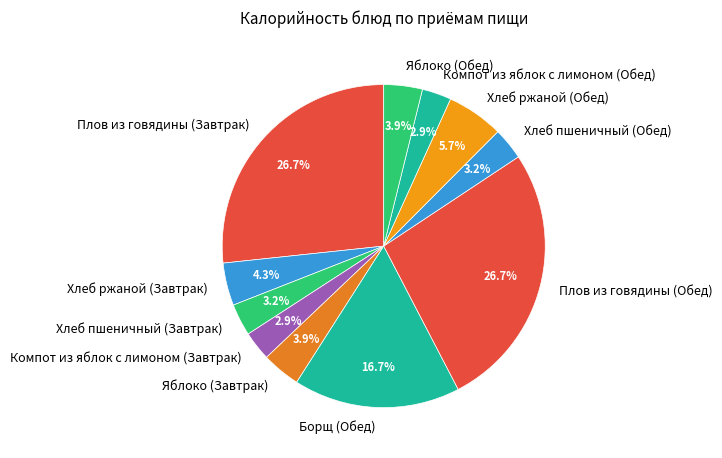

What is the ratio of the value at Хлеб пшеничный (Обед) to the value at Яблоко (Обед)?

0.8